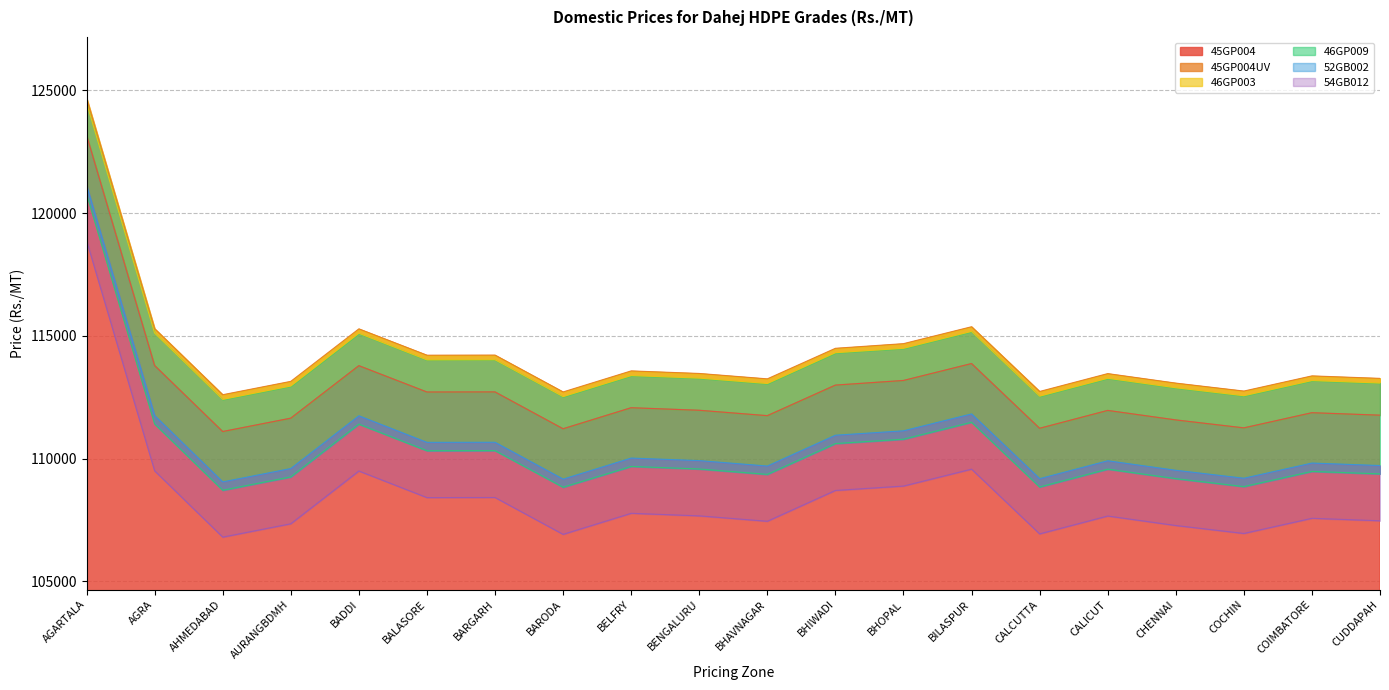

The 52GB002 series shows 161950 at AGARTALA. True or false?

False